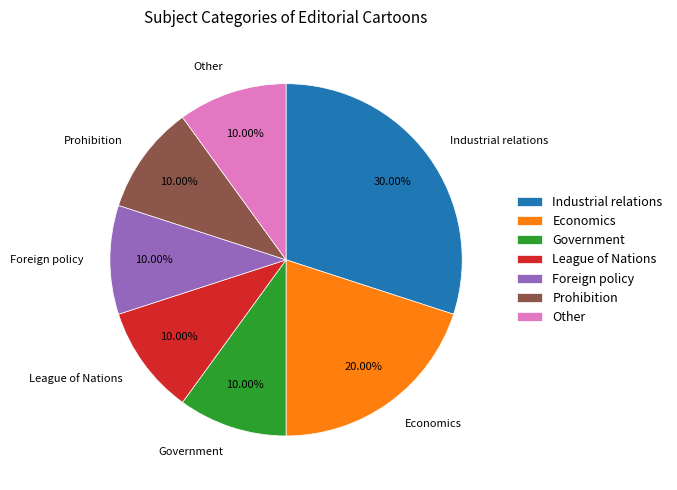

The Government slice represents 19% of the pie. True or false?

False